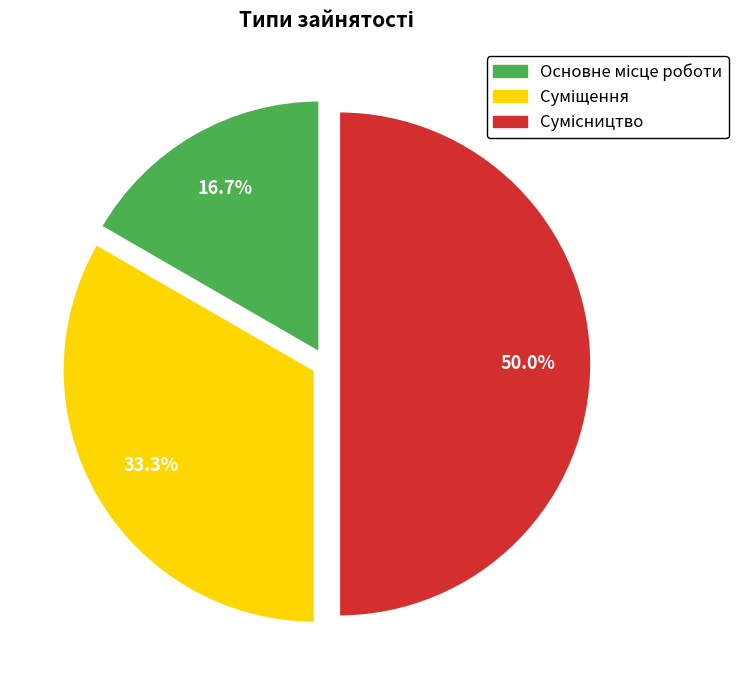

Count the number of slices in the pie.

3